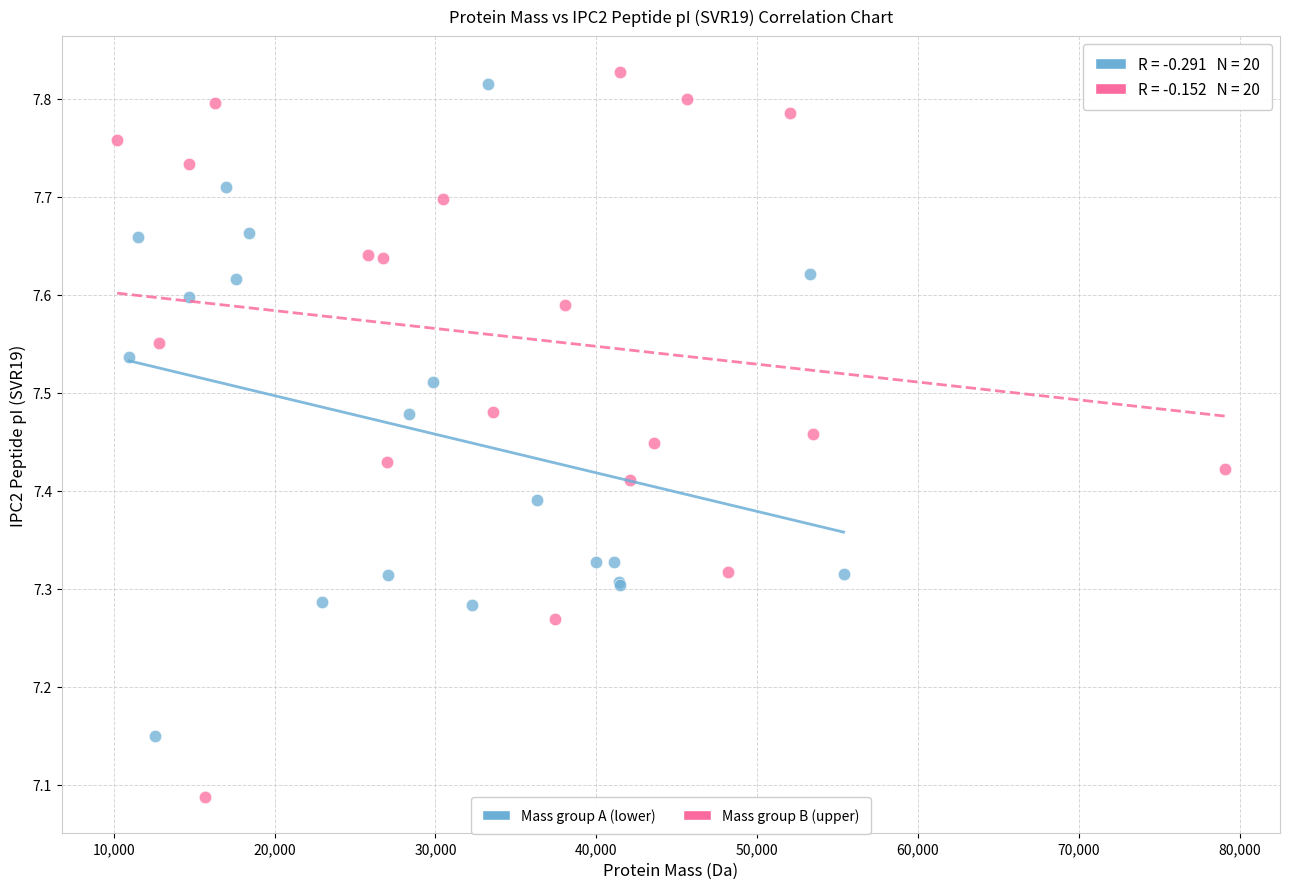

Which series contains the lowest Y value?

Mass group B (upper)